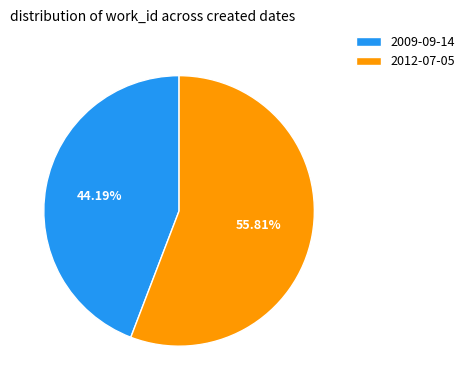

What is the ratio of the value at 2009-09-14 to the value at 2012-07-05?

0.8